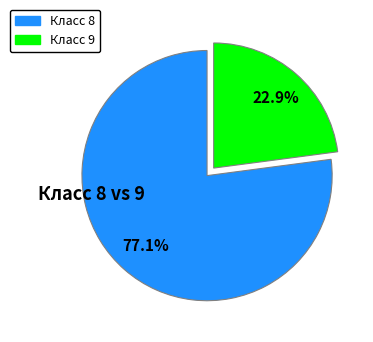

Which has a higher value, Класс 8 or Класс 9?

Класс 8